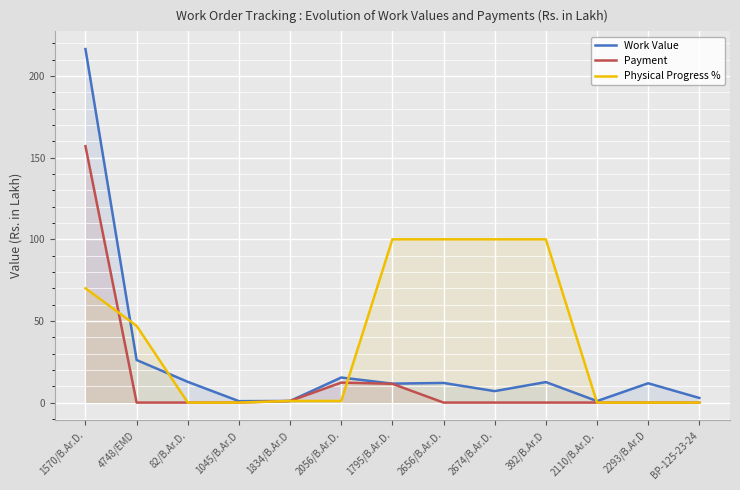

How many lines are shown in the chart?

3